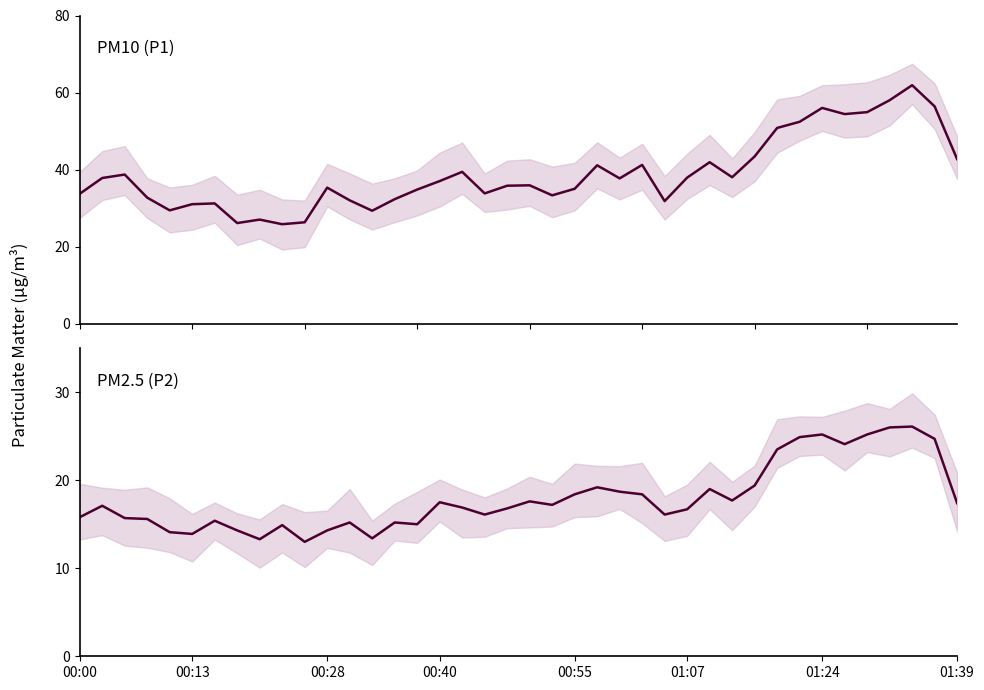

What is the spread (max minus min) of values at 12?

16.8